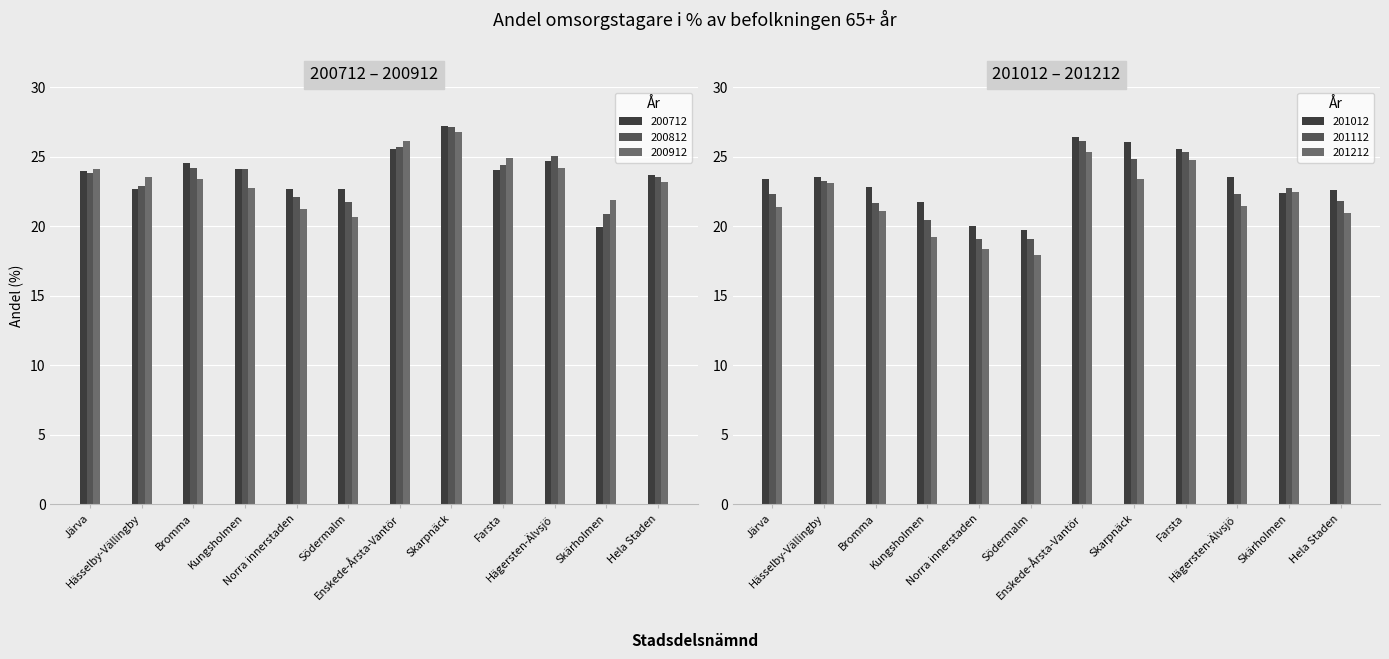

Read the 200712 value at Järva.

24.0